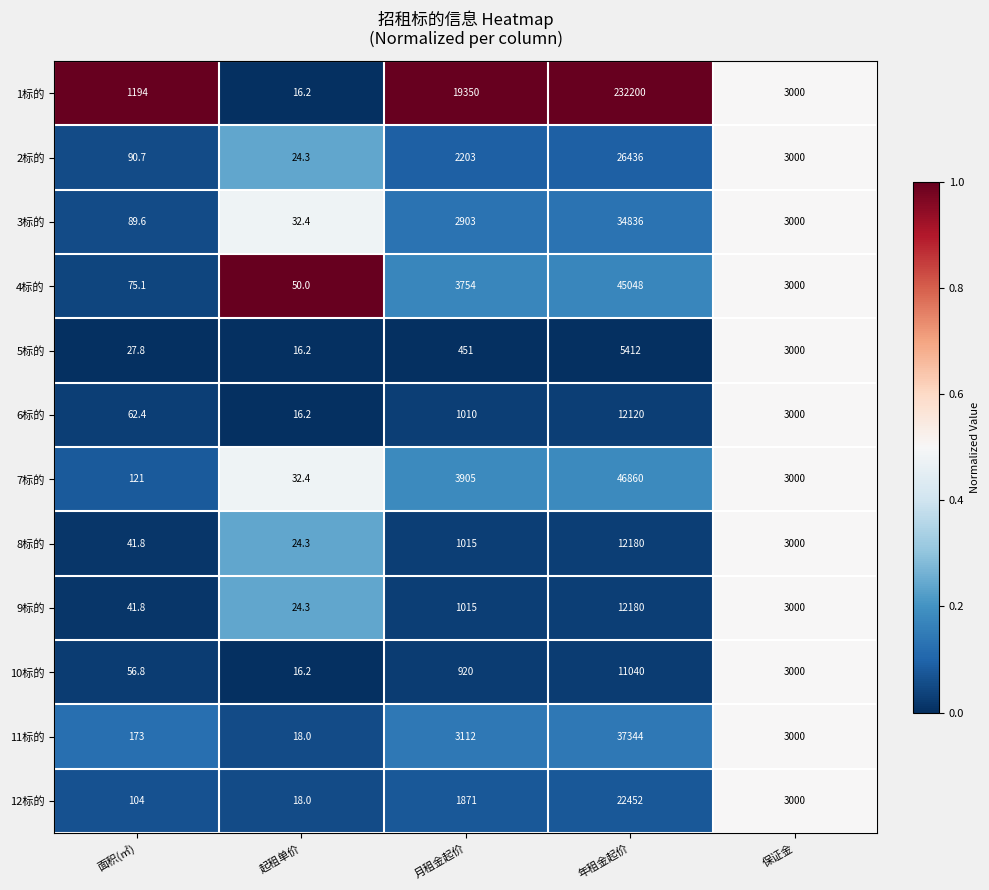

What is the difference between the 4标的 values at 面积(㎡) and 年租金起价?

44972.9